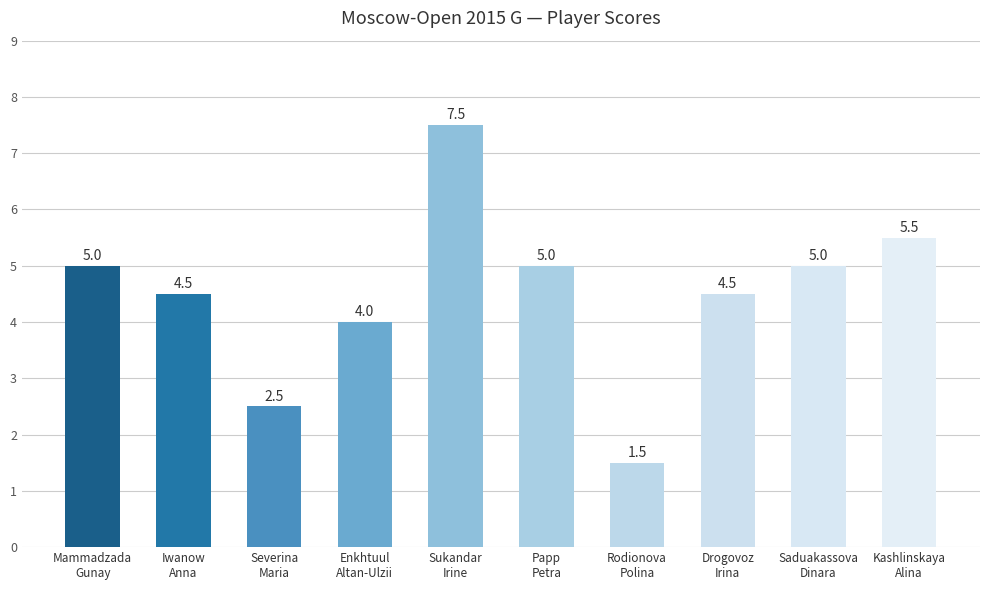

What is the average value?

4.5